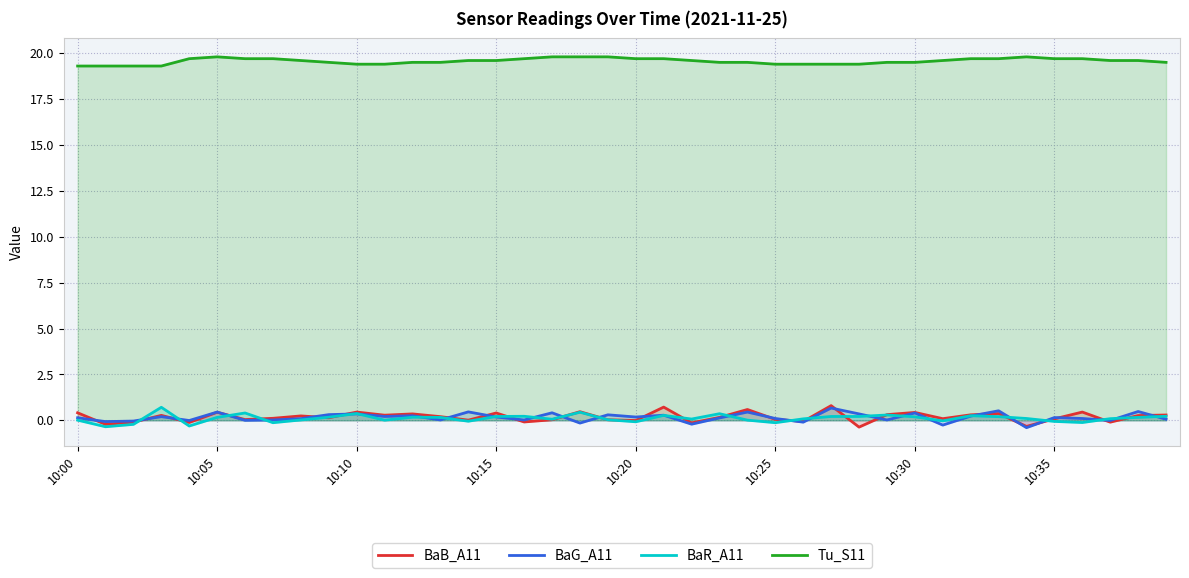

How many lines are shown in the chart?

4